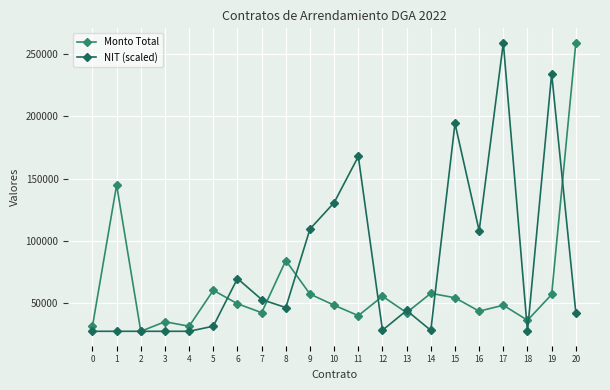

True or false: NIT (scaled) has more than 0 points higher than both neighbors.

True